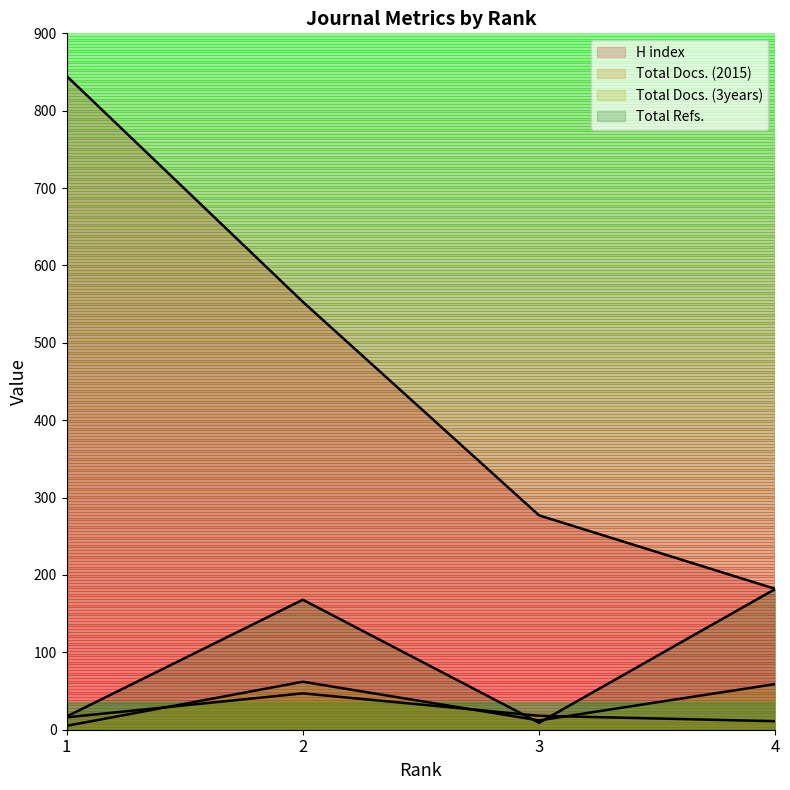

What are all the series names shown in the legend?

H index, Total Docs. (2015), Total Docs. (3years), Total Refs.